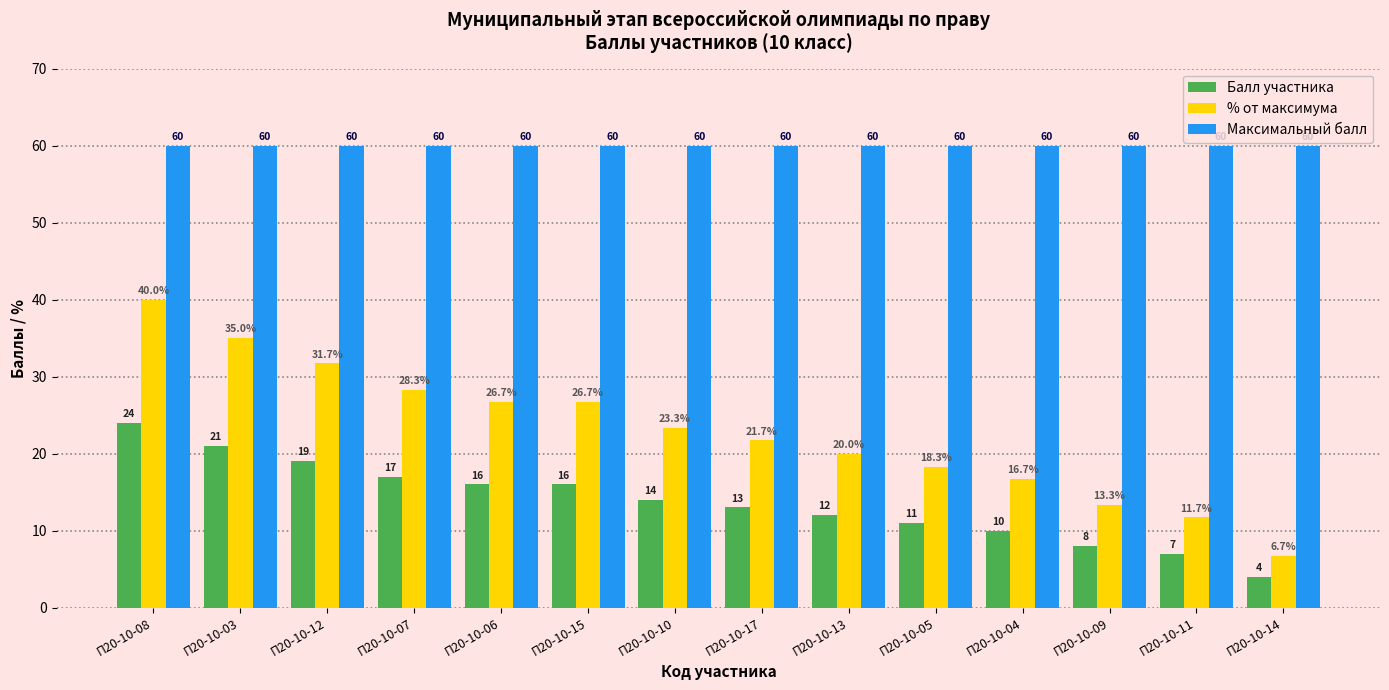

Are the bars grouped side by side (vs. stacked)?

Yes